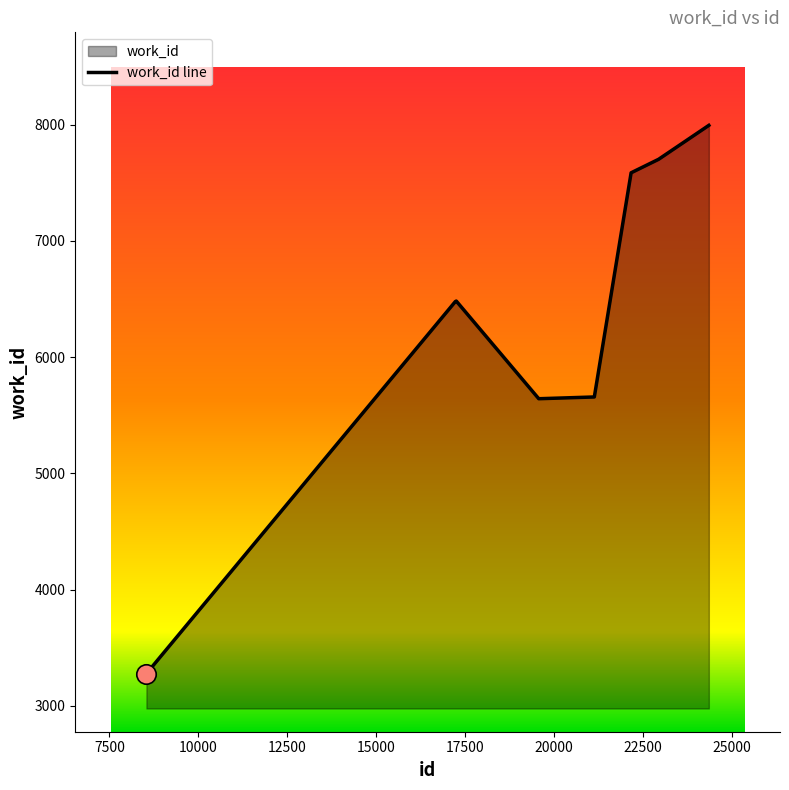

What is the maximum value shown in the chart?

7993